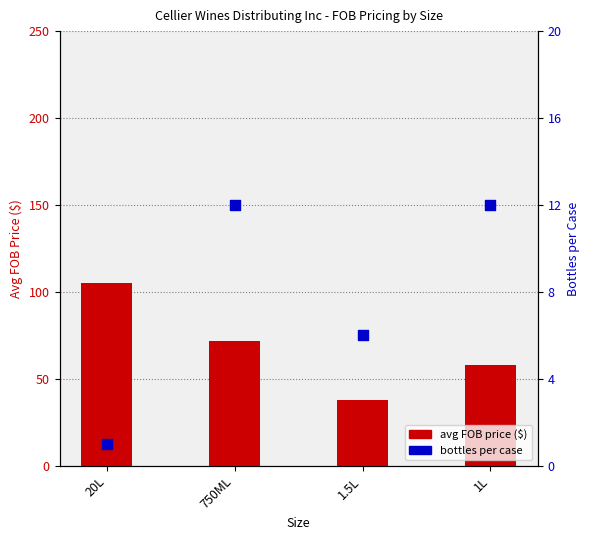

Which series reaches the maximum Y coordinate?

avg FOB price ($)